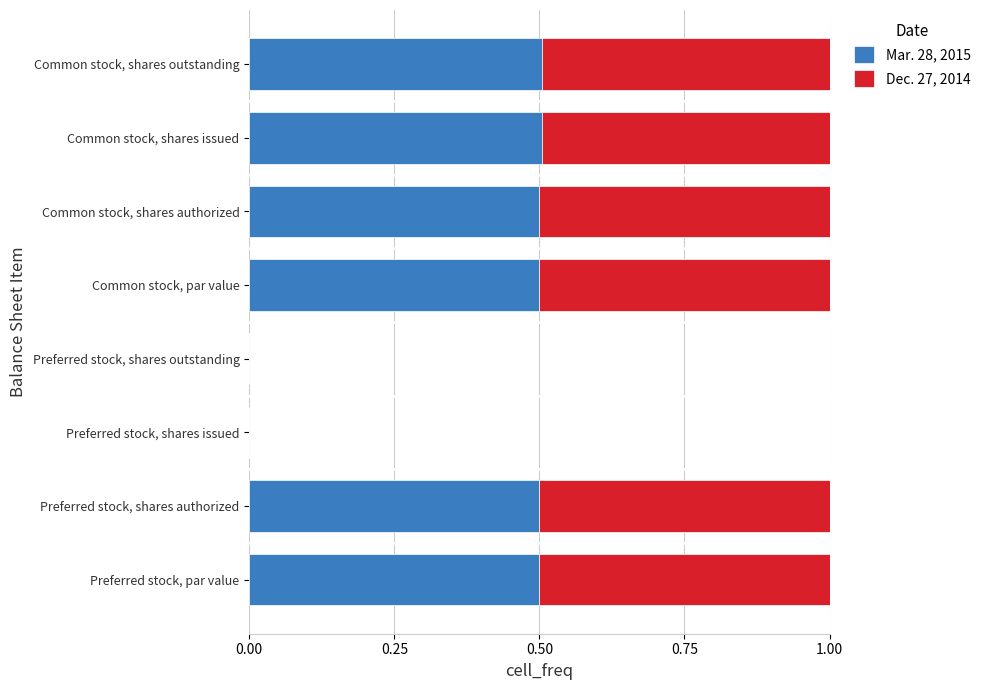

What is the sum of the Mar. 28, 2015 values at Preferred stock, par value and Common stock, shares authorized?

1.0